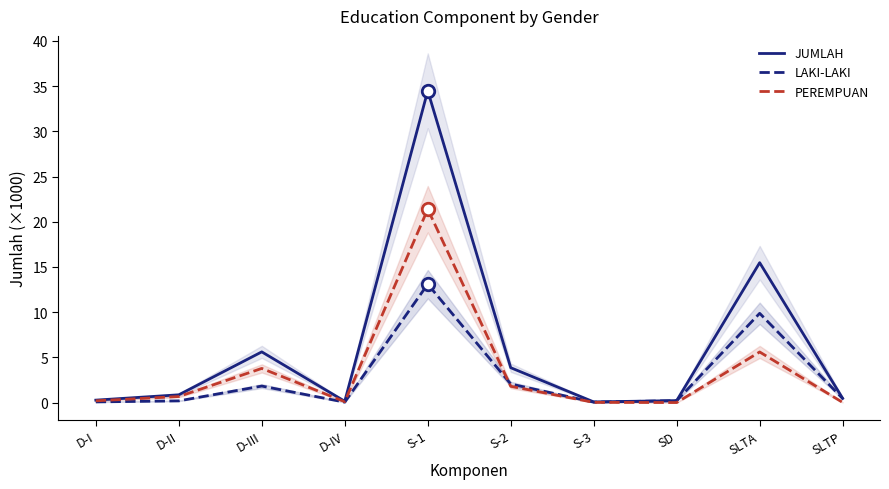

How many intersections are there between PEREMPUAN and LAKI-LAKI?

1